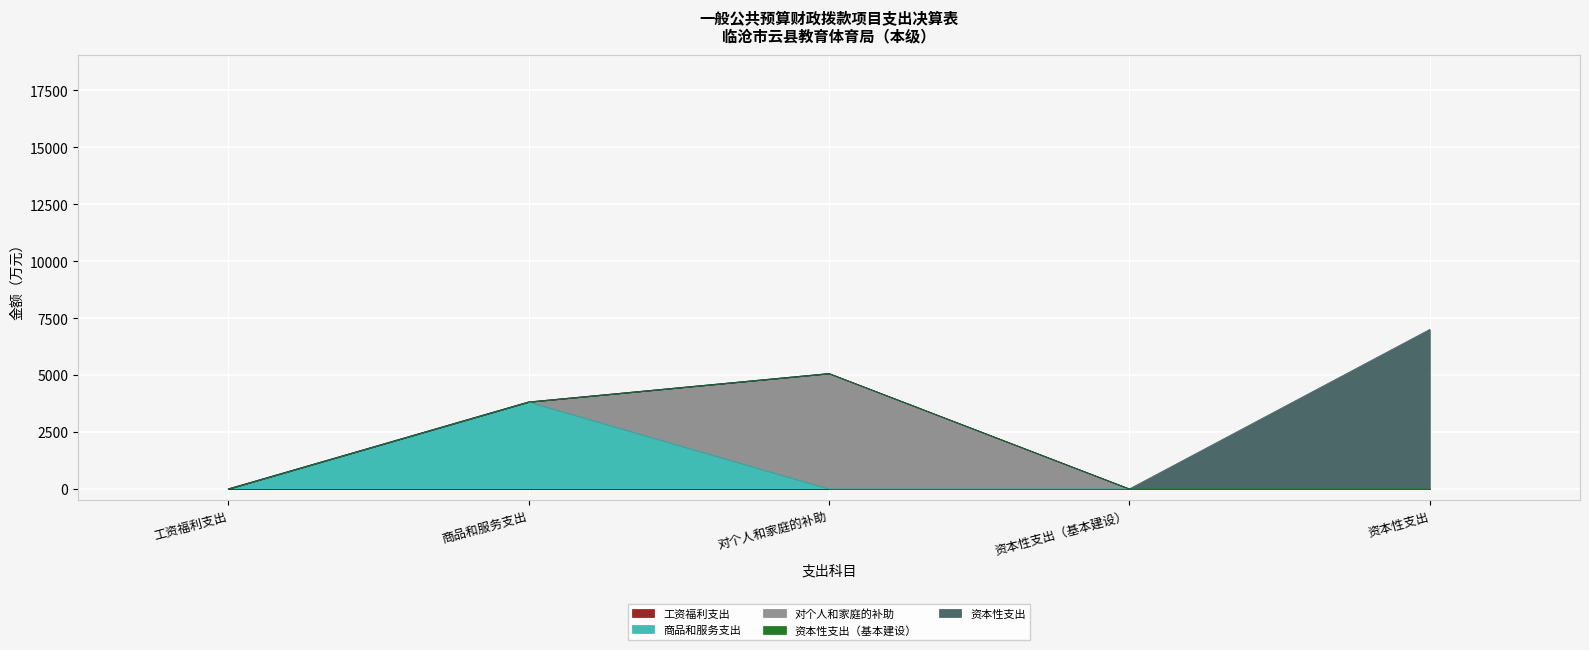

What is the label of the 3rd point from the left?

对个人和家庭的补助